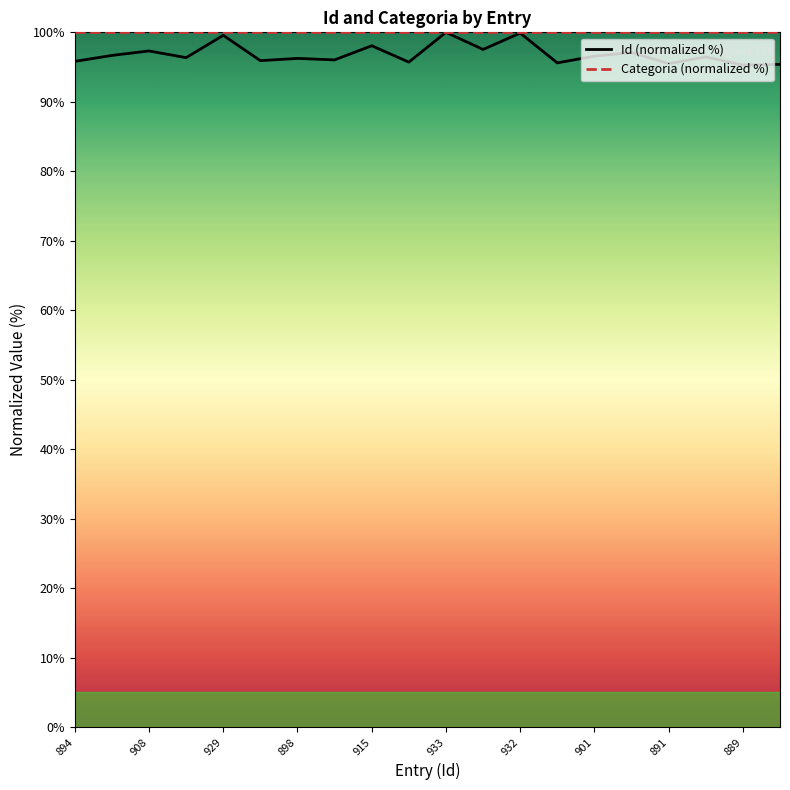

What is the total value across all series at 891?

195.5